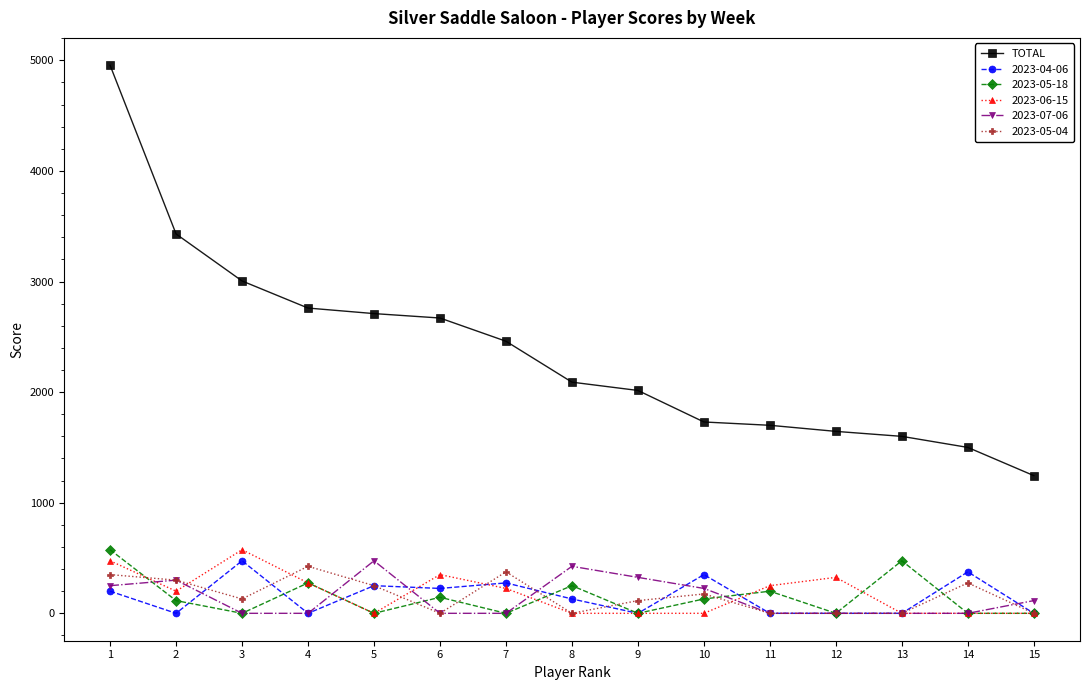

The value of 2023-04-06 at 12 is -211. True or false?

False